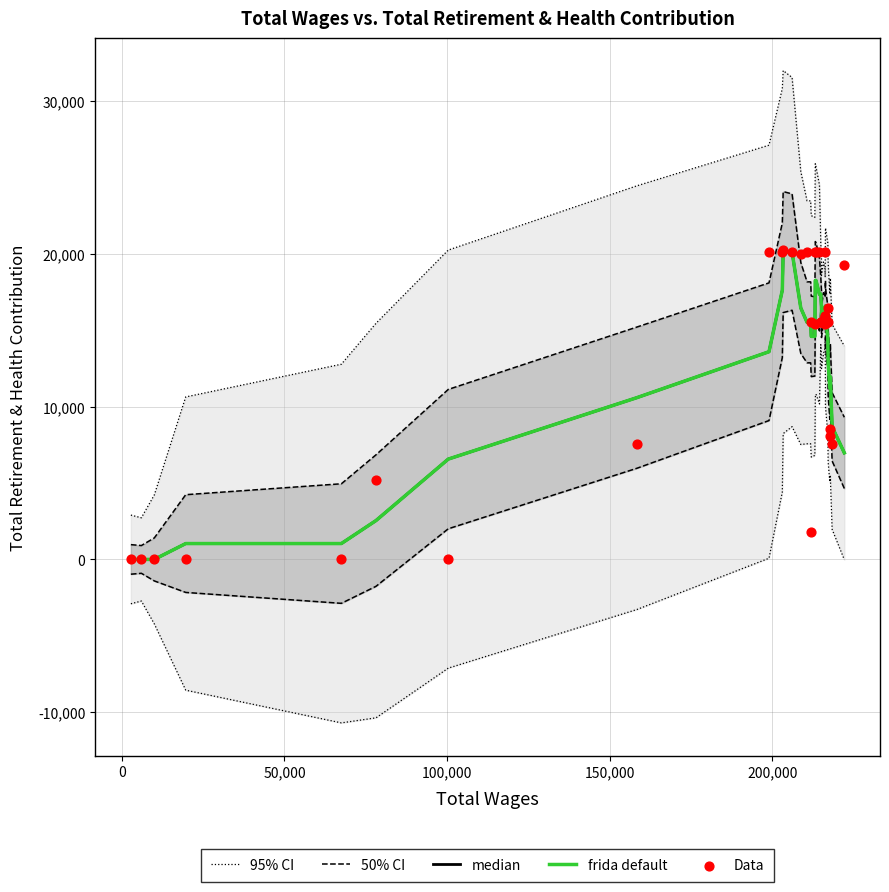

What are all the series names shown in the legend?

95% CI, 50% CI, median, frida default, Data